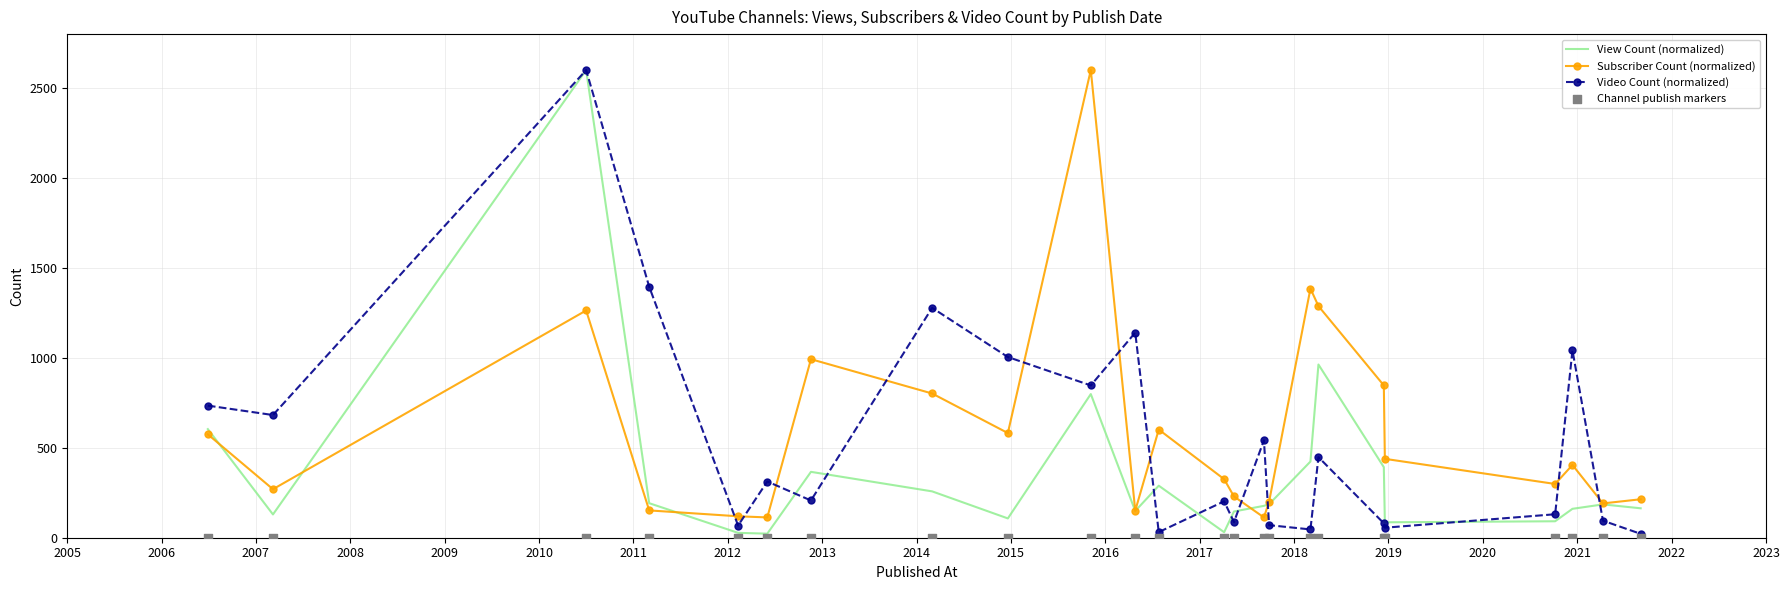

What is the minimum value for Subscriber Count (normalized)?

112.9